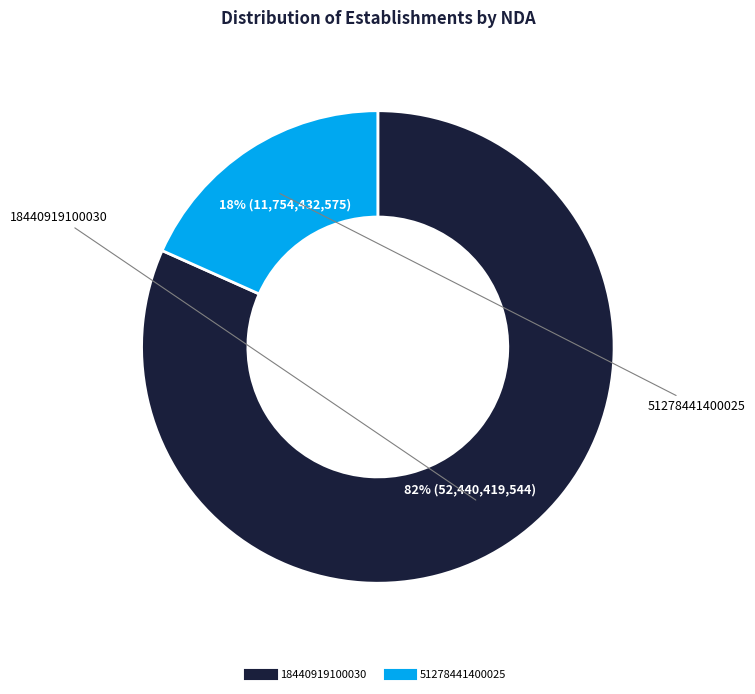

Which category has the biggest portion of the pie?

18440919100030